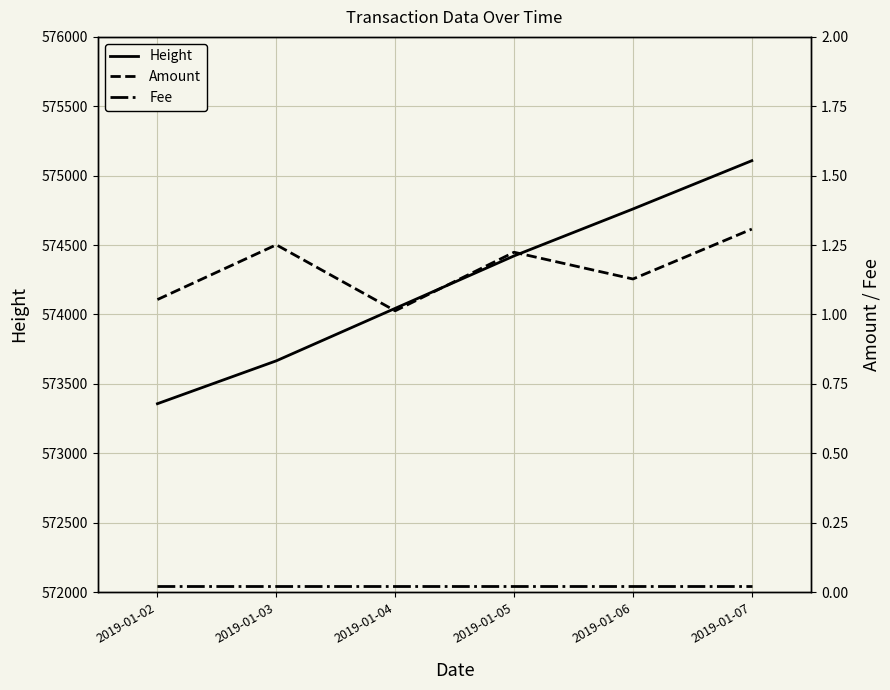

At which label is Height closest to 574232?

2019-01-04